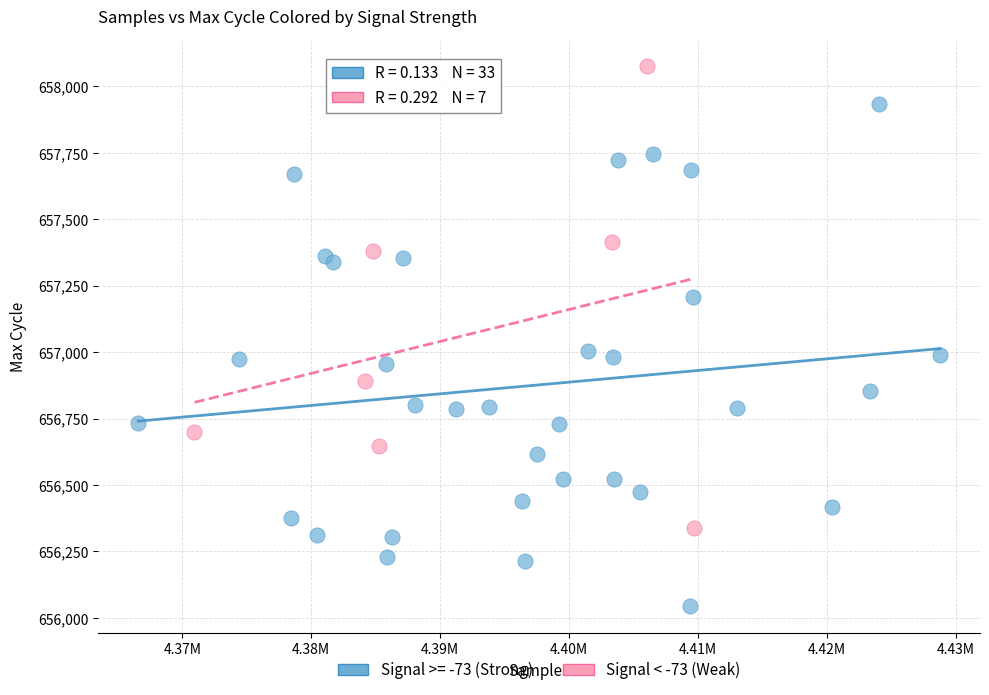

Which series has the widest spread of Y values?

Signal >= -73 (Strong)